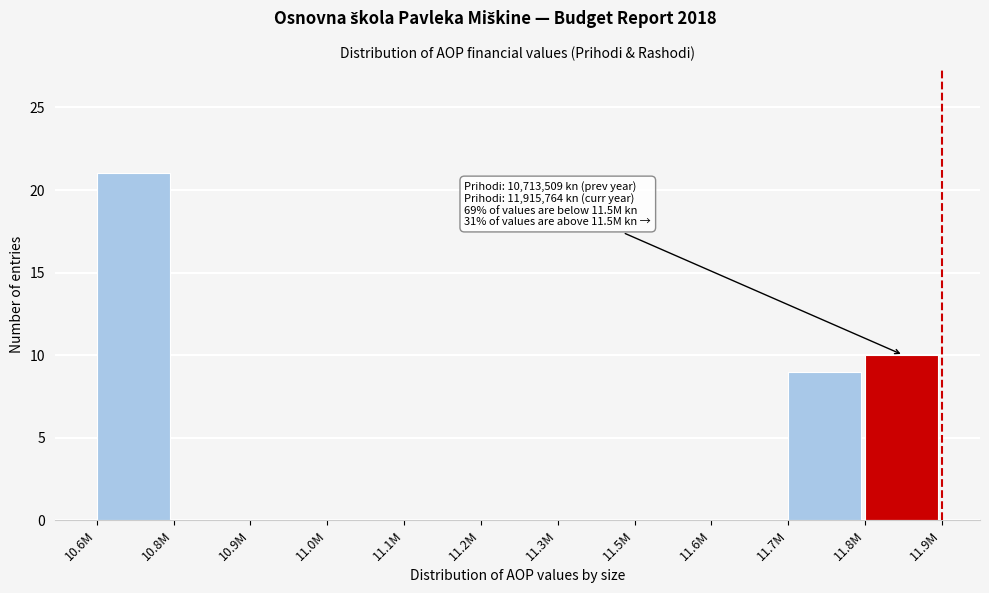

Reading left to right, what are all the values shown in this chart?

10.6M=21	10.8M=0	10.9M=0	11.0M=0	11.1M=0	11.2M=0	11.3M=0	11.5M=0	11.6M=0	11.7M=9	11.8M=10